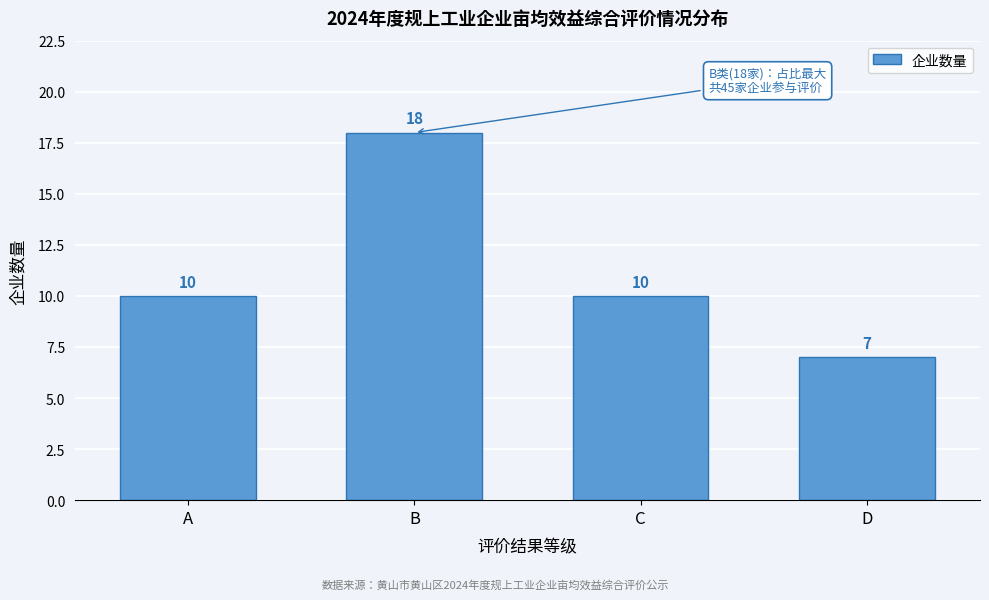

Reading right to left, transcribe all the data shown in this chart.

7	10	18	10